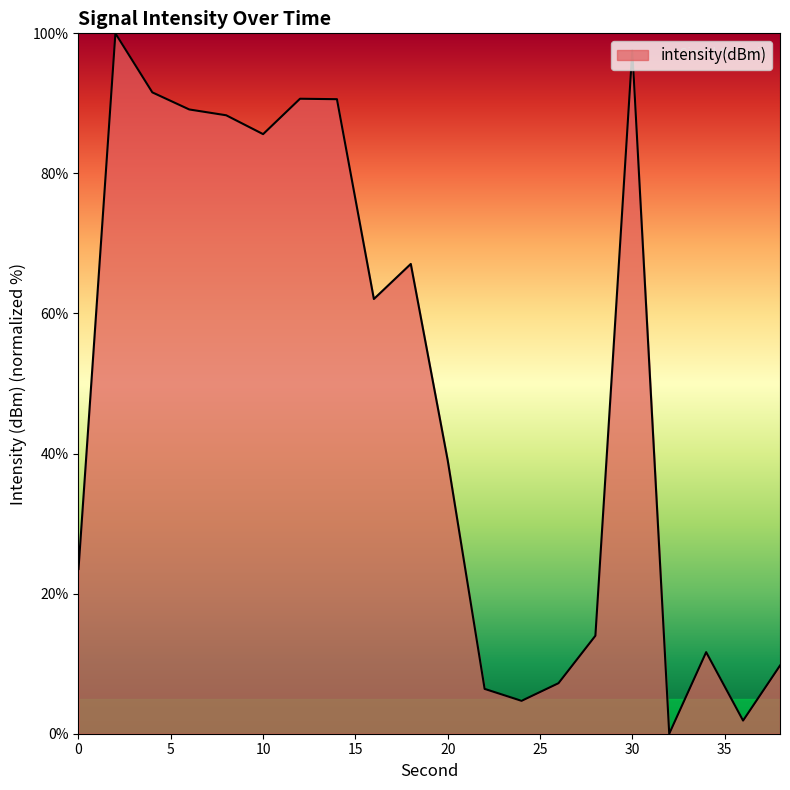

How many positive values are there?

19